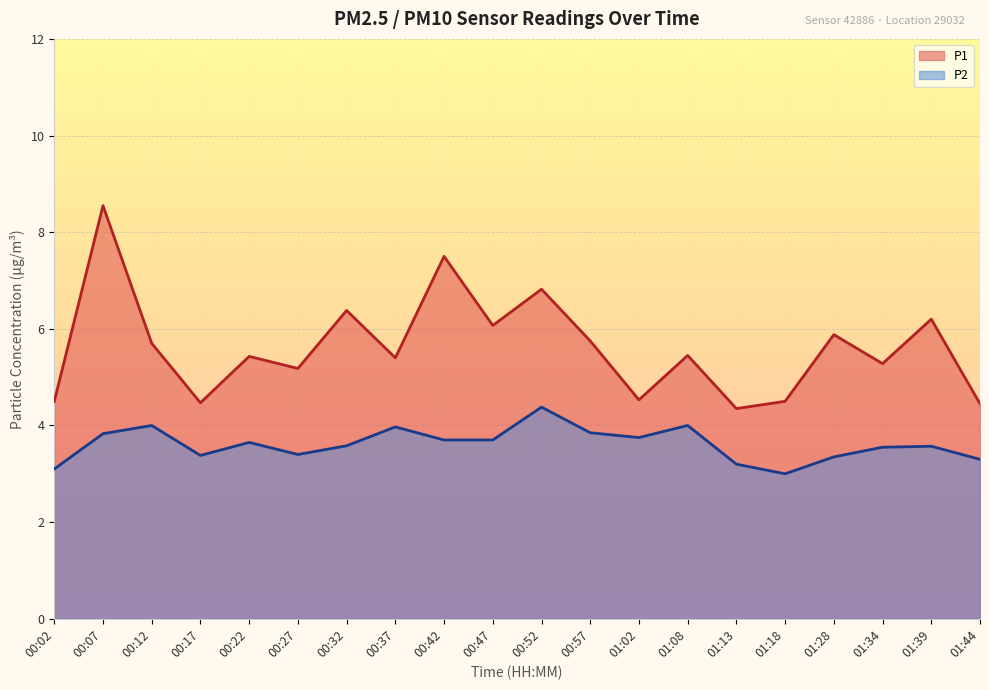

What is the difference between the highest and lowest values at 00:47?

2.4